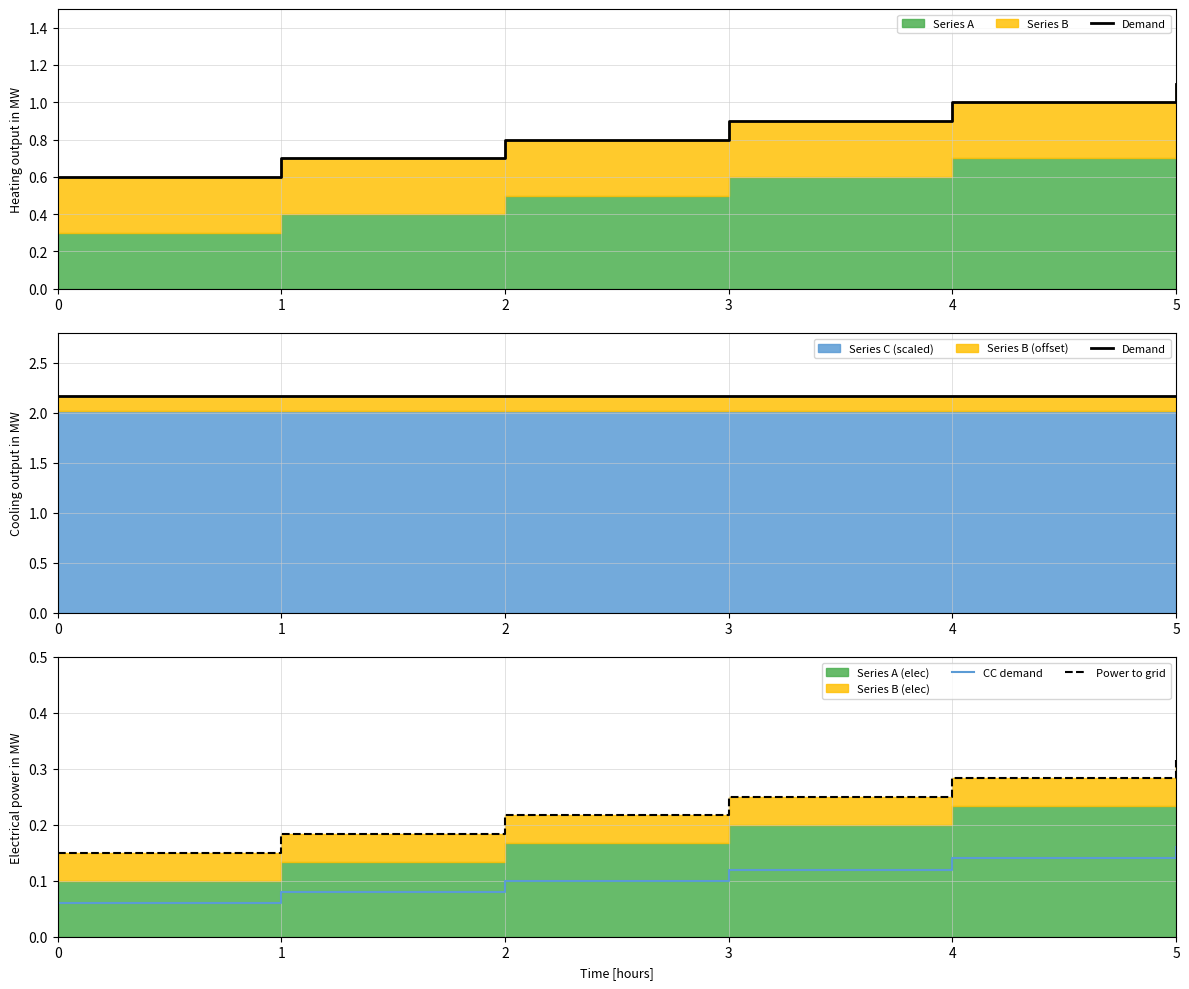

What is the sum of all Demand values?

13.0